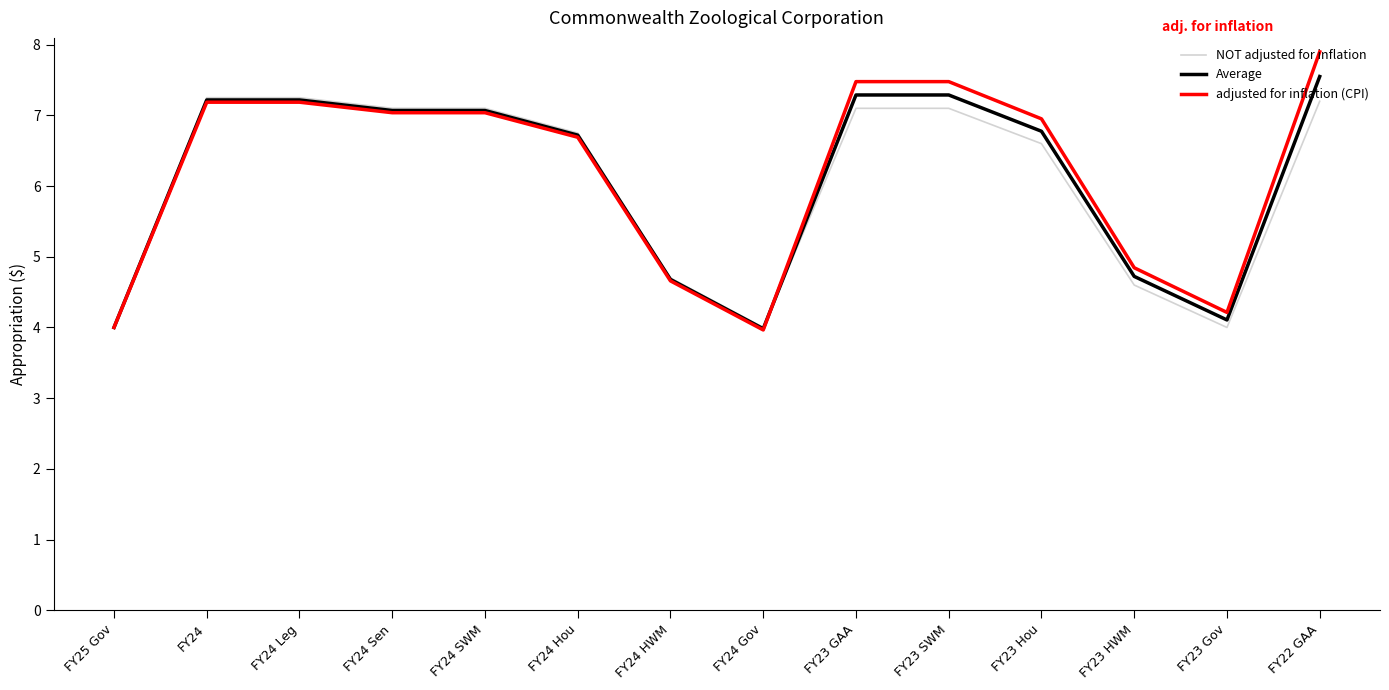

What is the sum of all NOT adjusted for inflation values?

84.8